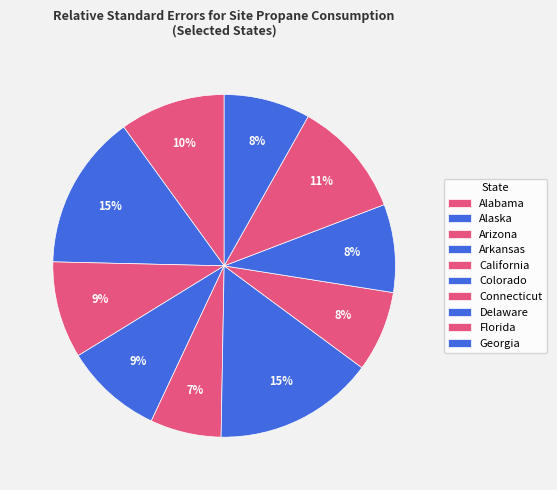

To the nearest percent, what portion does Alaska represent?

15%